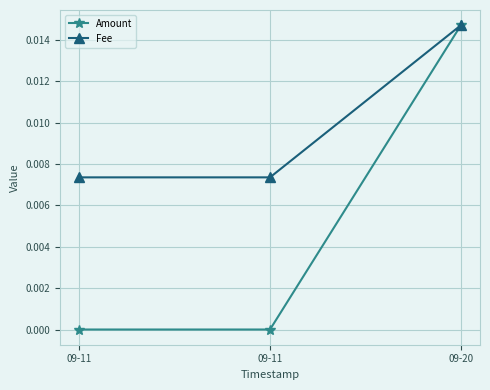

Which category has the highest value in the Amount series?

09-20